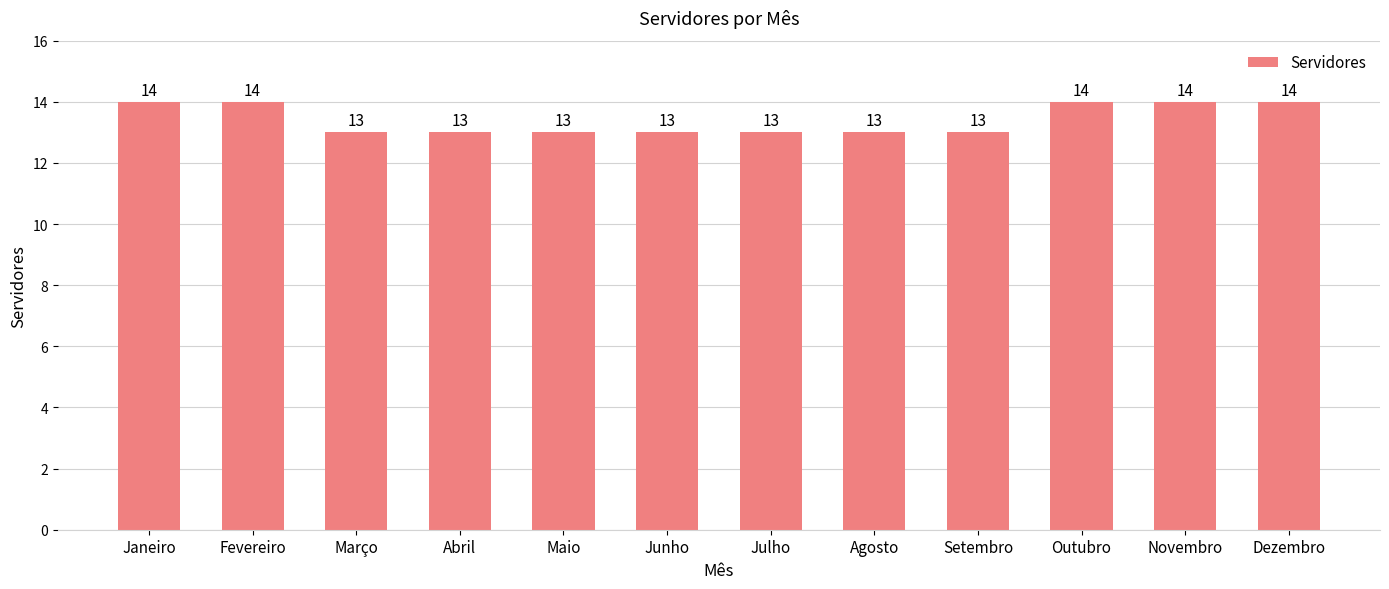

What is the label of the 5th bar from the left?

Maio